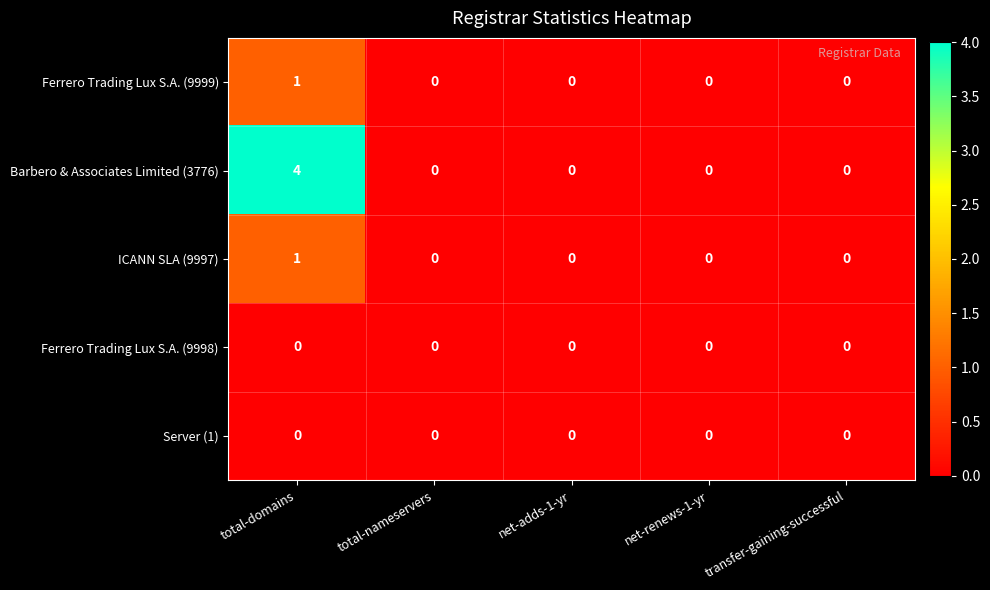

Which series has the largest total across all categories?

Barbero & Associates Limited (3776)